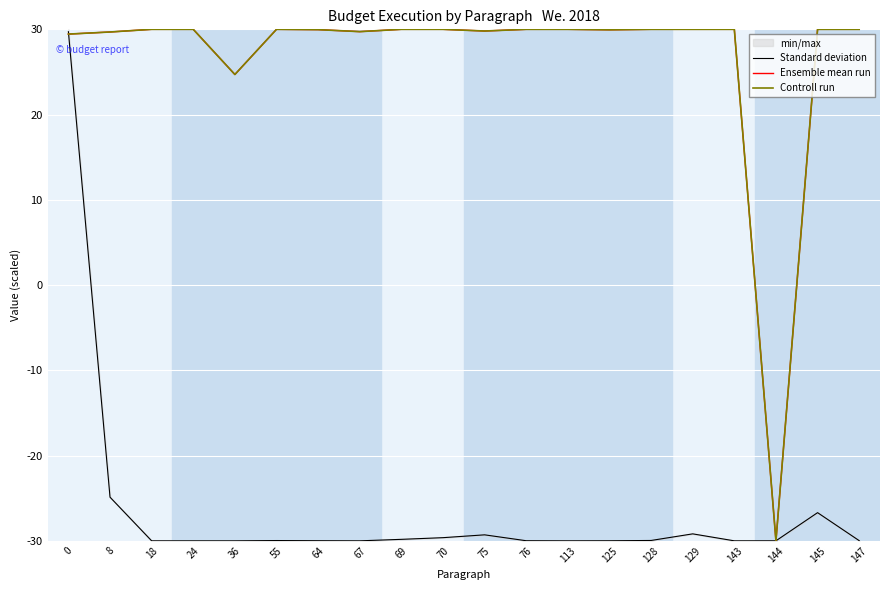

At which category does Controll run reach its first local valley?

36